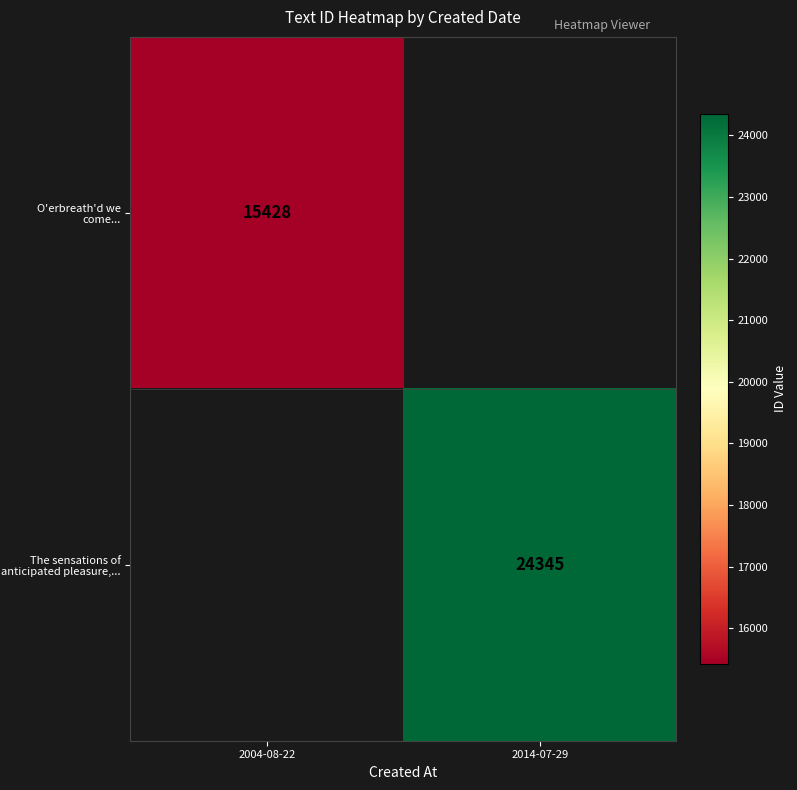

True or false: The sensations of anticipated pleasure,... has a value of 39973 at 2014-07-29.

False